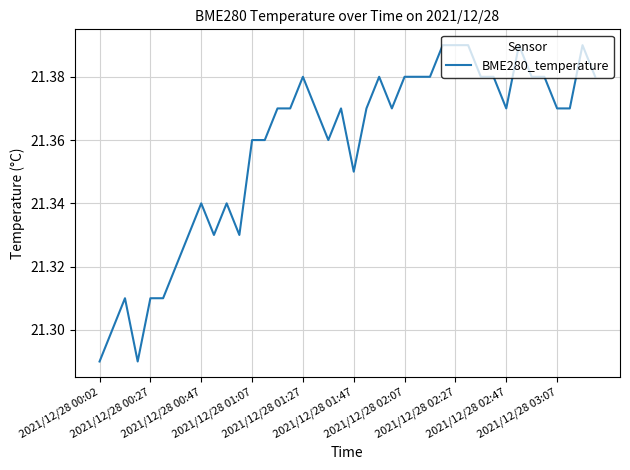

Does the chart have visible grid lines?

Yes